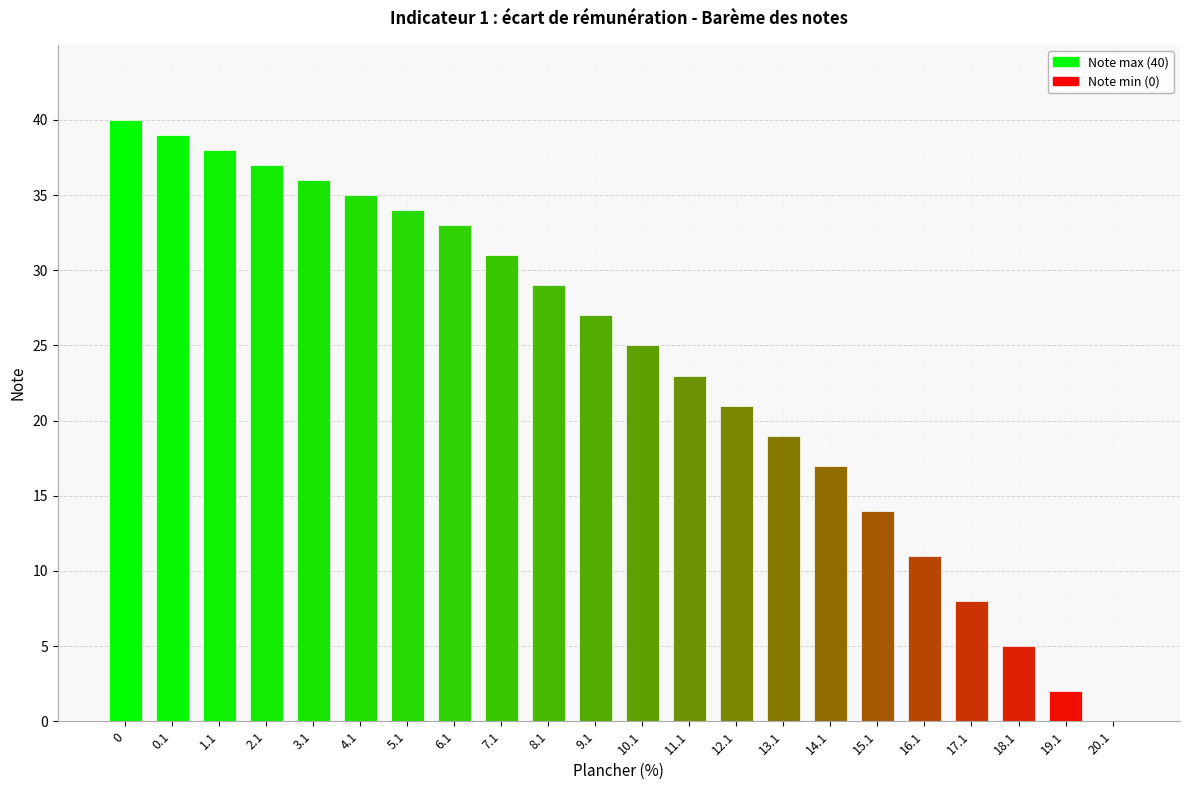

What is the sum of all values?

524